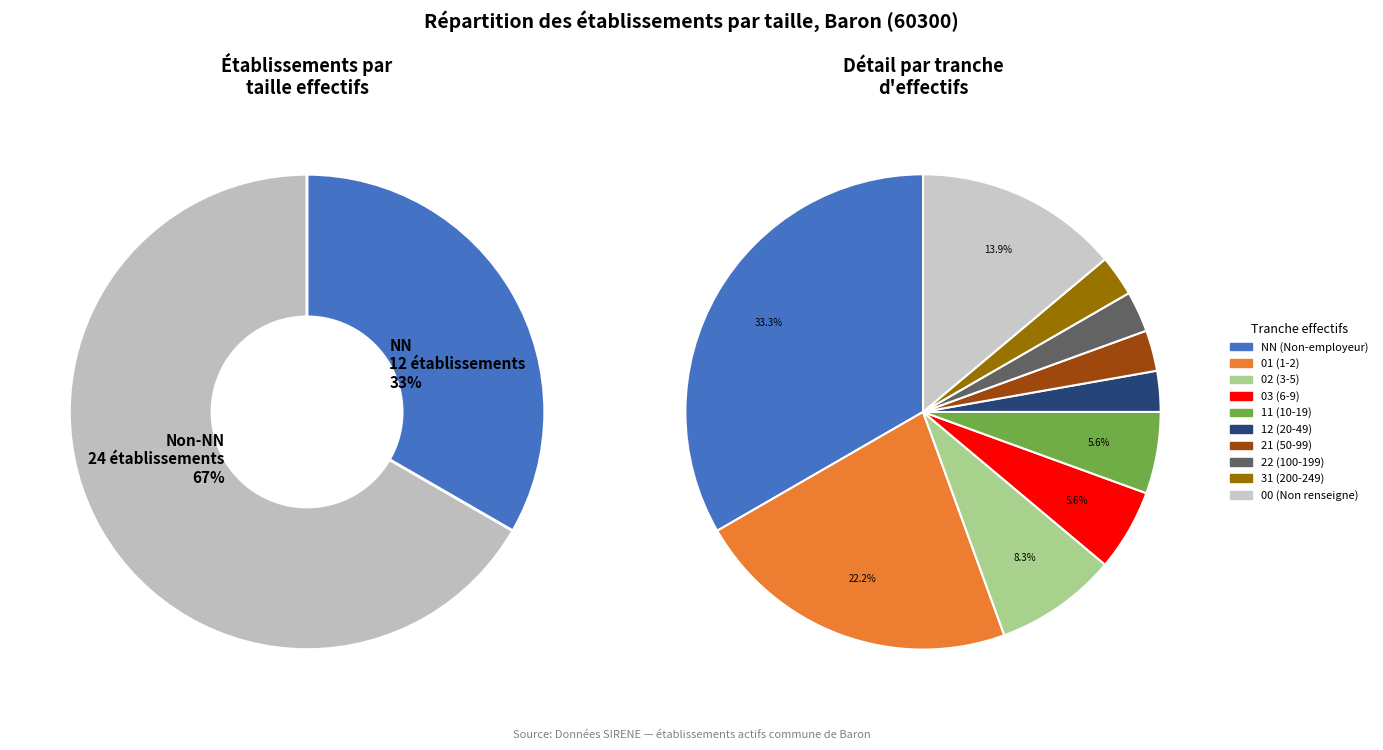

Between 11 and 22, which is larger?

11